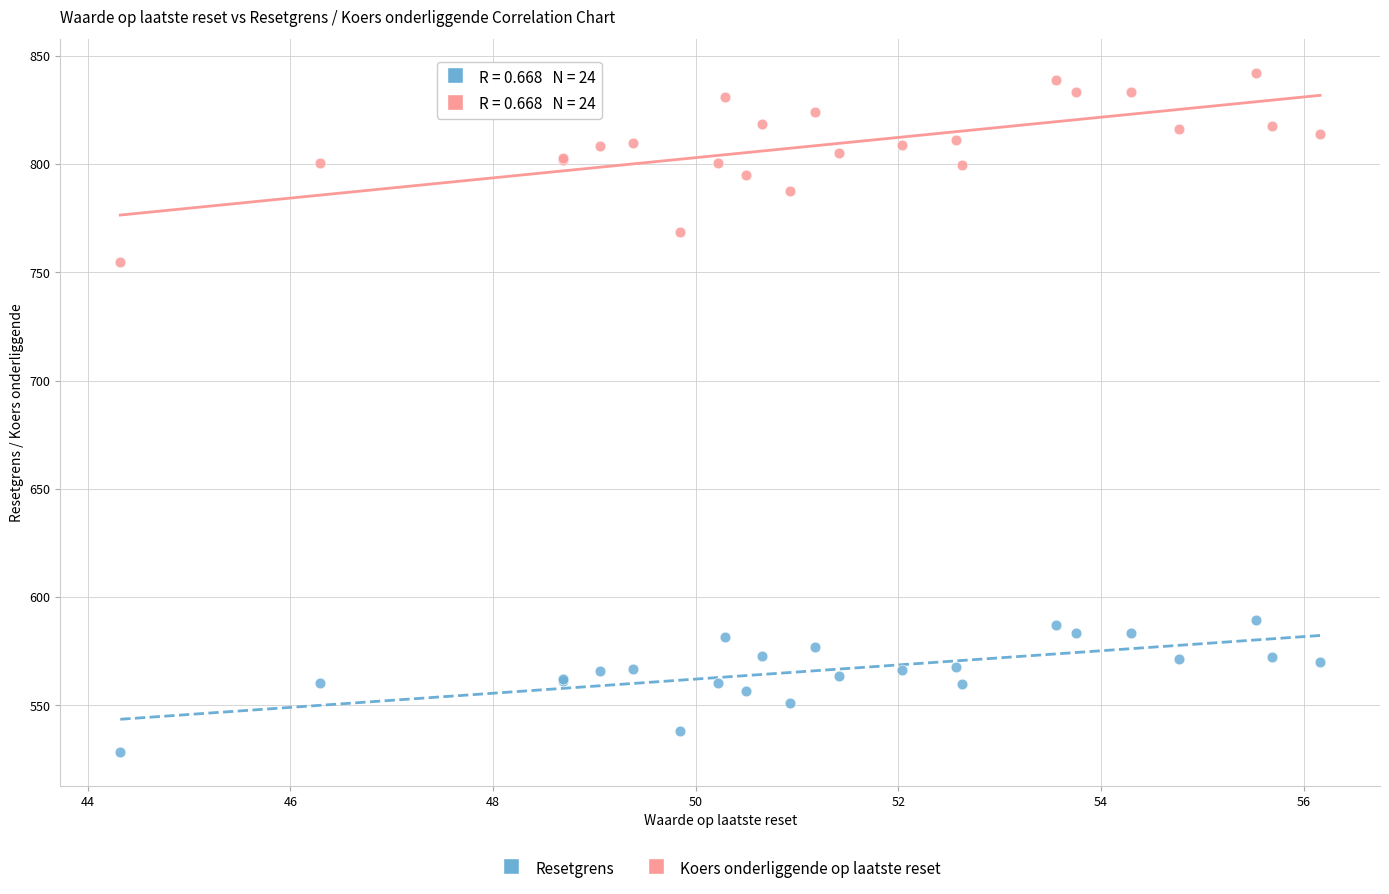

Which series contains the highest Y value?

Koers onderliggende op laatste reset